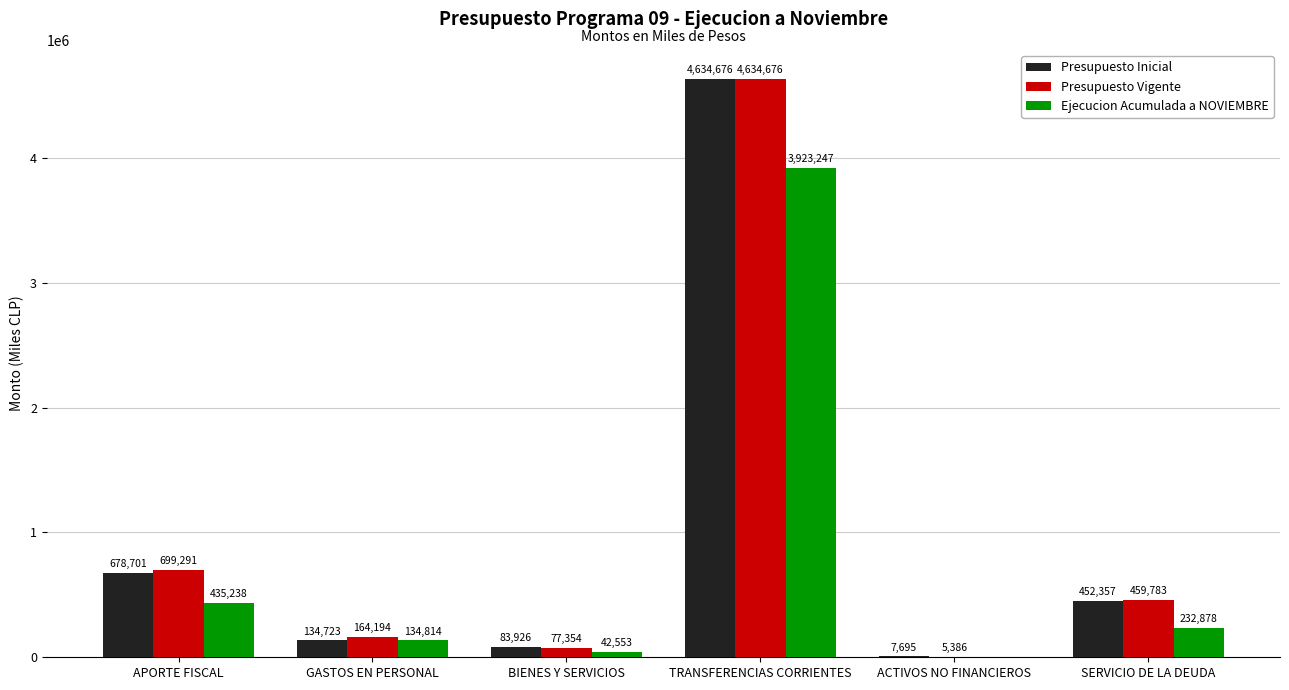

At which label does Ejecucion Acumulada a NOVIEMBRE first exceed 232878?

APORTE FISCAL